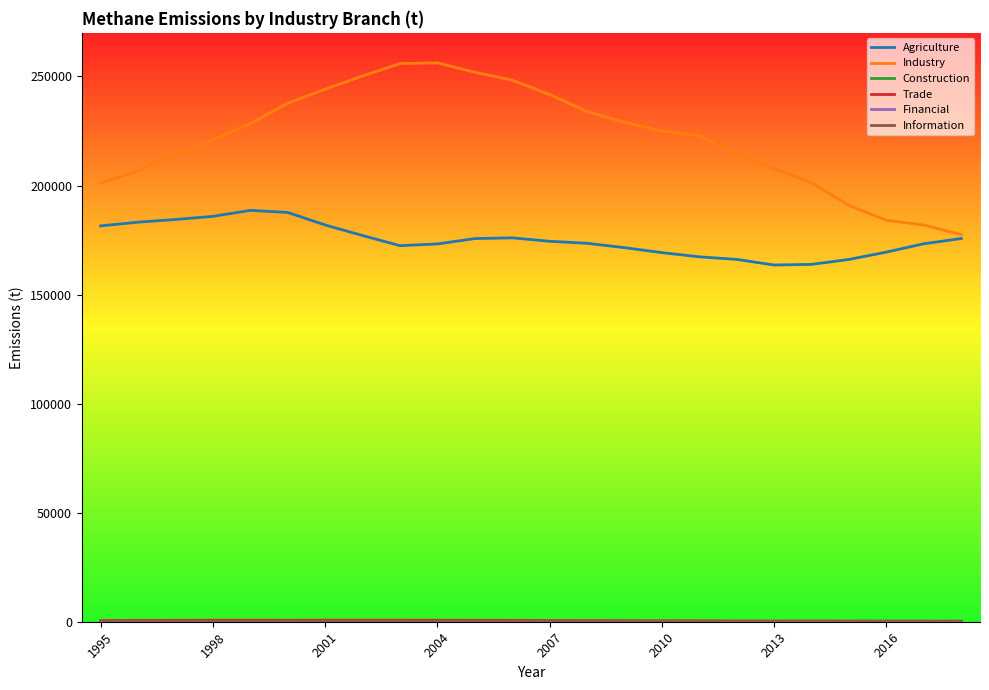

Which series has the largest total across all categories?

Industry